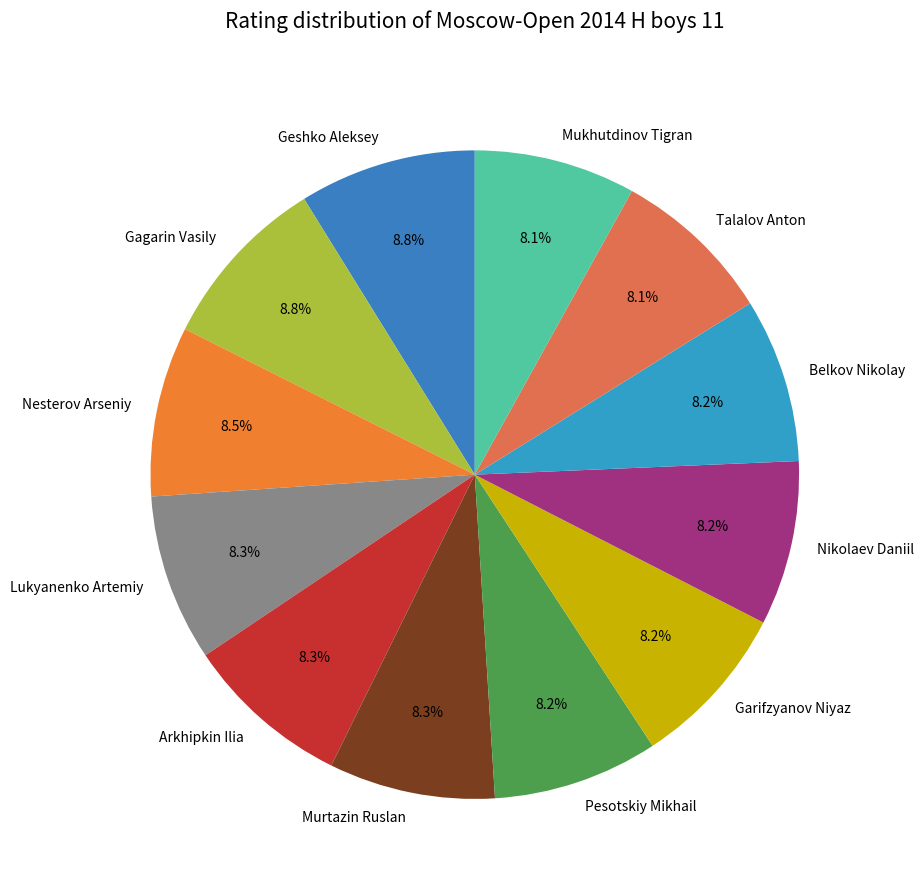

Does Lukyanenko Artemiy account for over 50% of the chart?

No